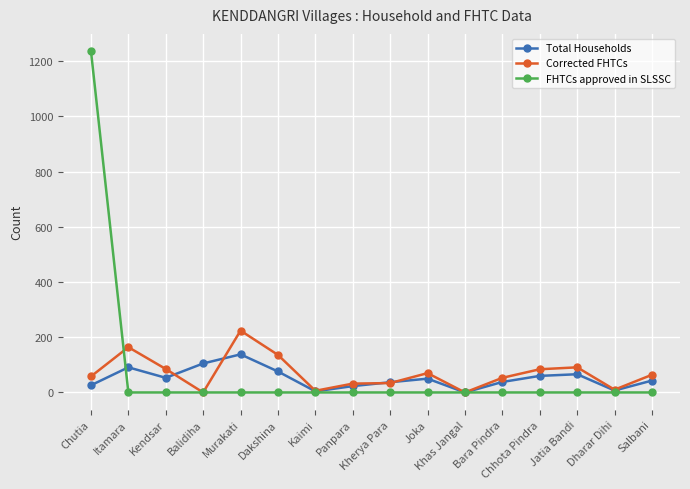

List the series in order of their peak value, lowest first.

Total Households, Corrected FHTCs, FHTCs approved in SLSSC